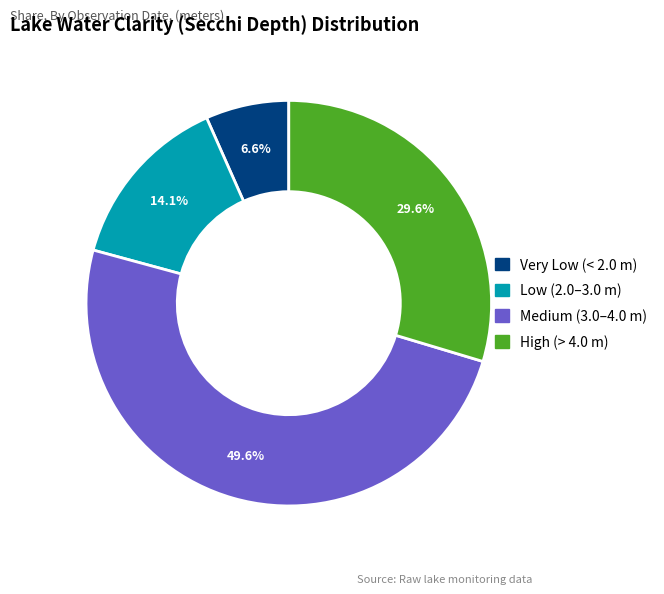

Is there a majority slice in this chart?

No